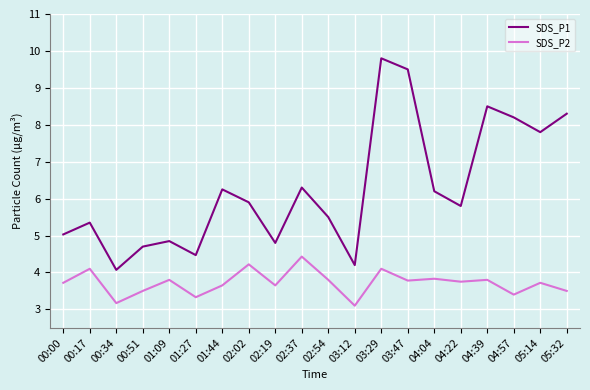

How many lines are shown in the chart?

2